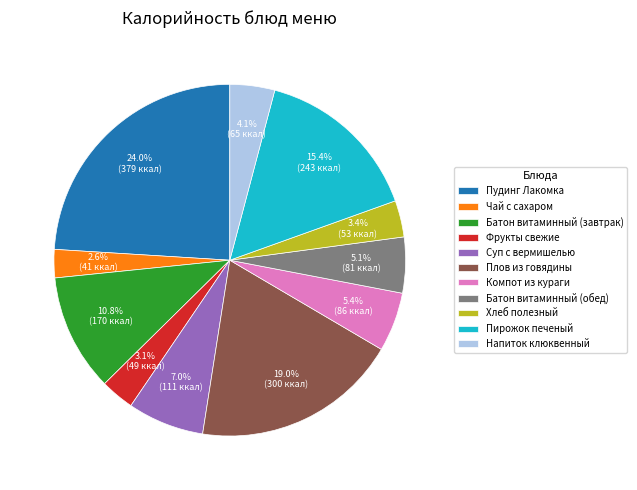

What percentage is the Компот из кураги slice, to the nearest percent?

5%